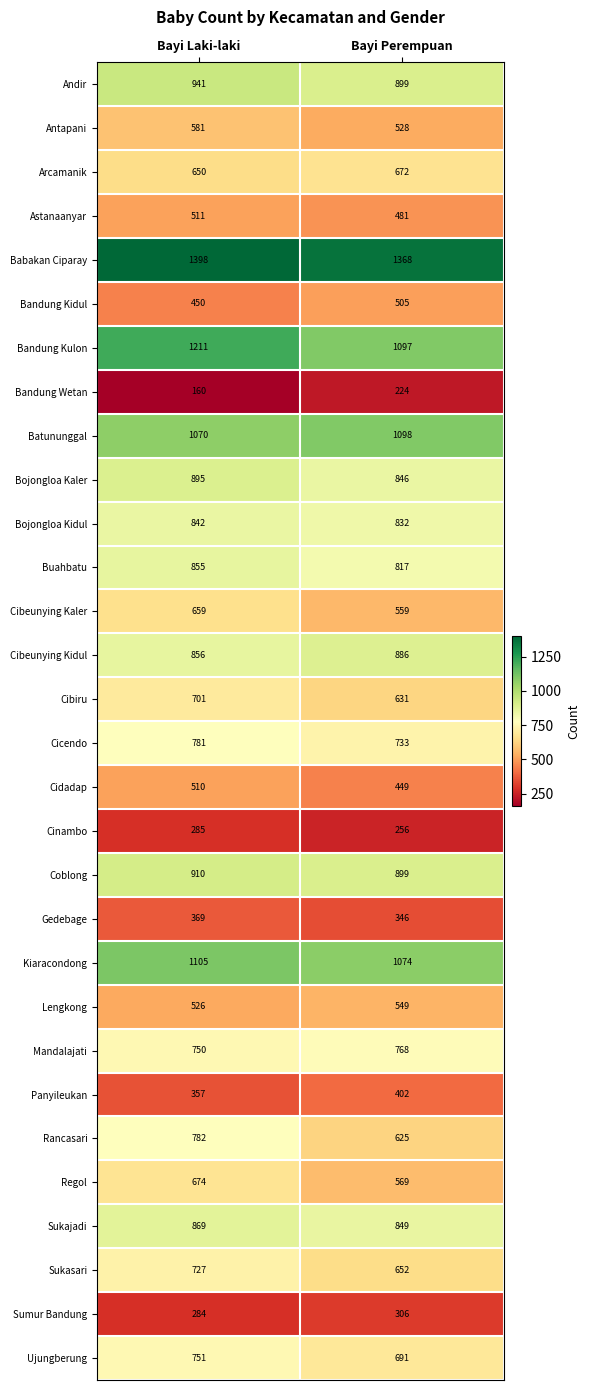

At which label is Regol closest to 621?

Bayi Perempuan